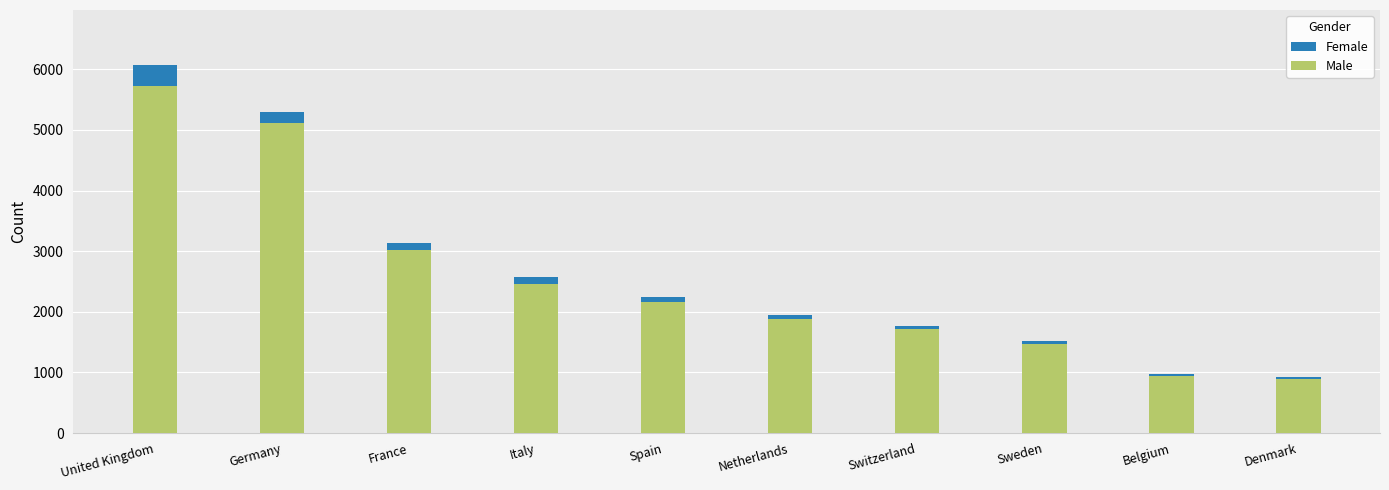

List the labels in order of Female value, smallest first.

Denmark, Belgium, Sweden, Switzerland, Netherlands, Spain, Italy, France, Germany, United Kingdom